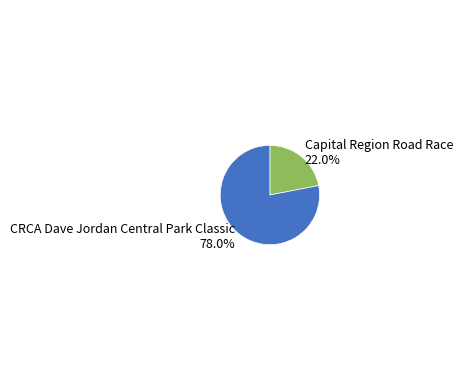

Which category has the biggest portion of the pie?

CRCA Dave Jordan Central Park Classic